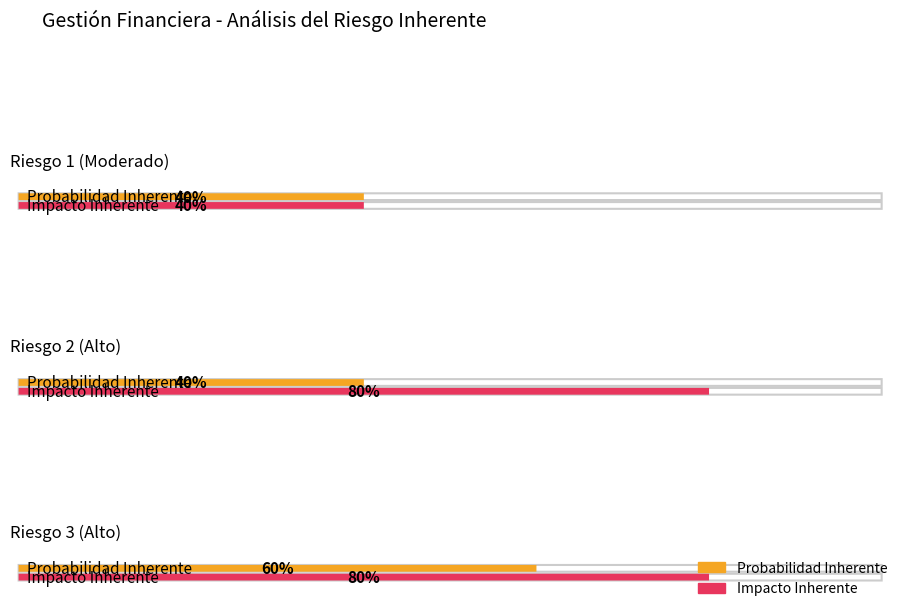

At which category is the sum across all series the highest?

Riesgo 3 (Alto)